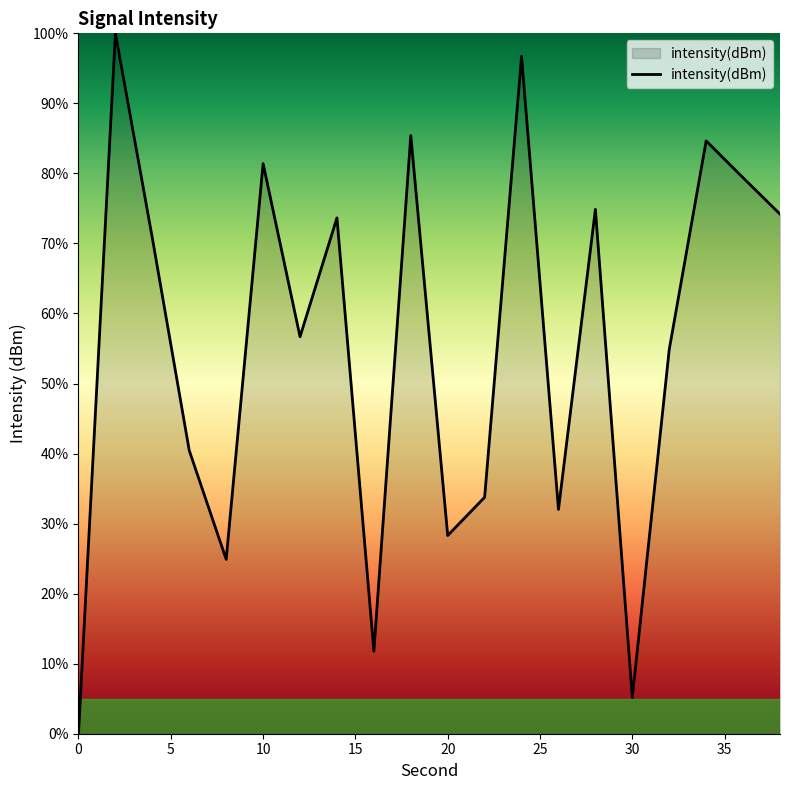

What is the maximum value shown in the chart?

100.0